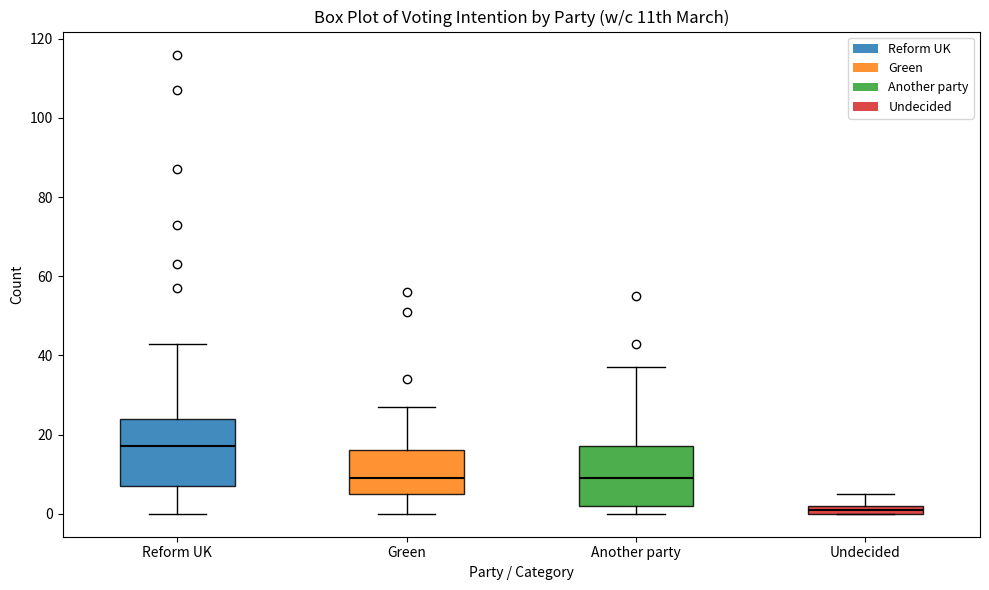

Where is the upper edge of the box for Undecided on the y-axis? The values are not printed on the chart, so give them approximately, as read against the axis.

2